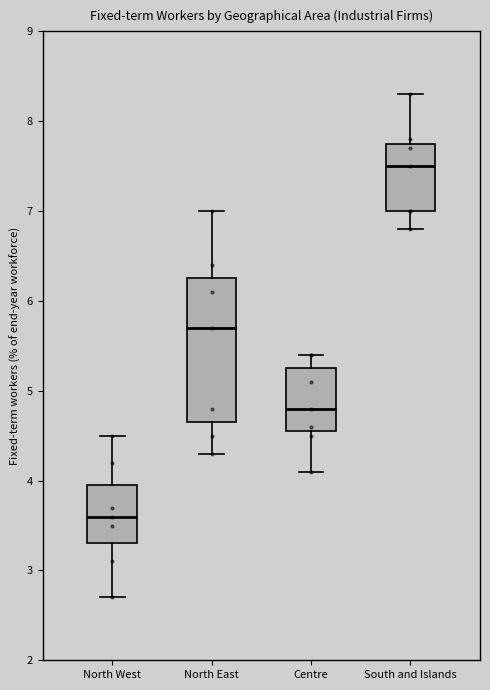

Where does the median line of the box for South and Islands sit on the y-axis? The values are not printed on the chart, so give them approximately, as read against the axis.

7.5